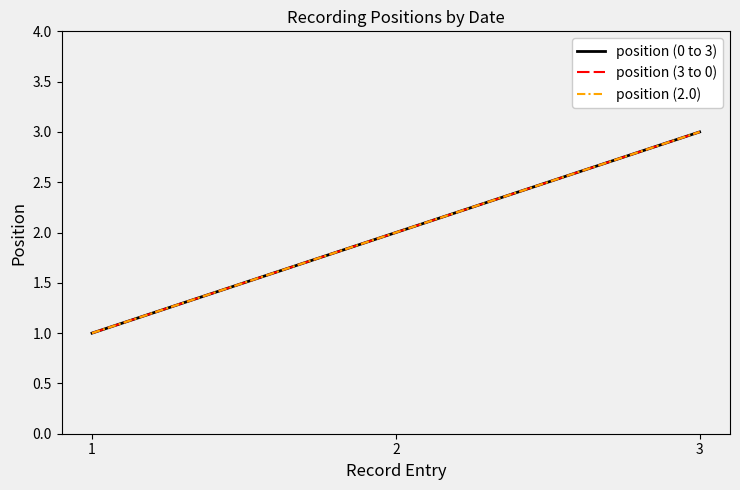

Reading right to left, extract all data points from this chart.

position (0 to 3): 3=3	2=2	1=1
position (3 to 0): 3=3	2=2	1=1
position (2.0): 3=3	2=2	1=1